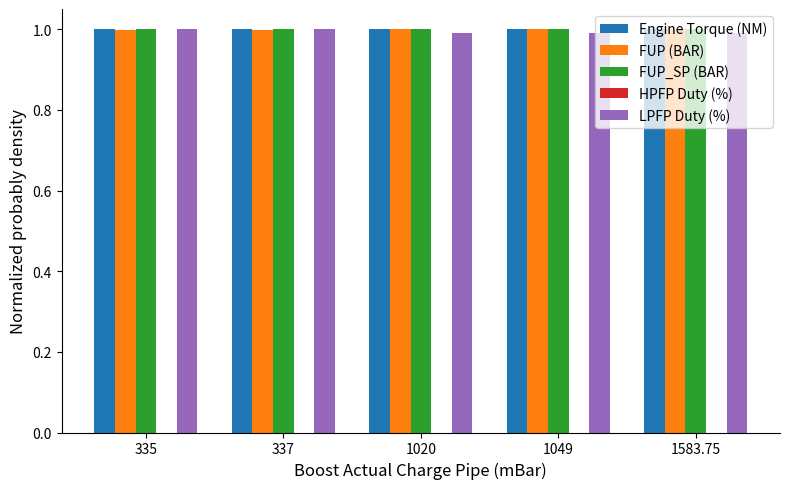

What is the sum of the FUP (BAR) values at 337 and 1049?

2.0